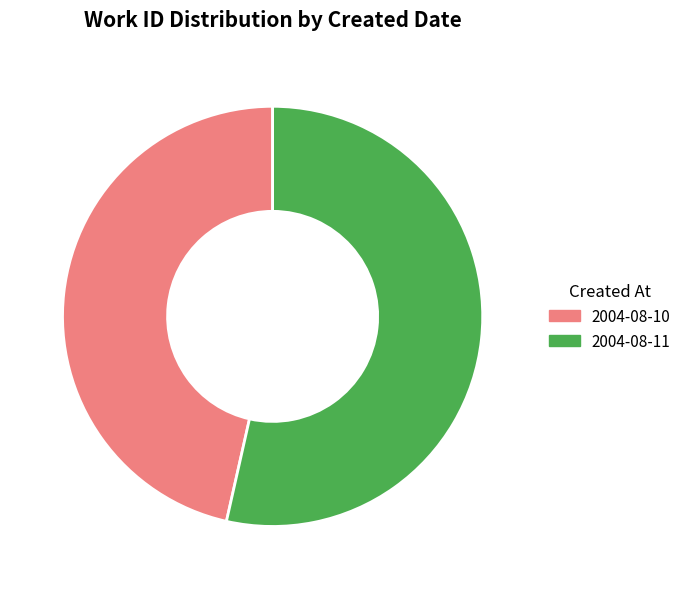

Count the number of slices in the pie.

2